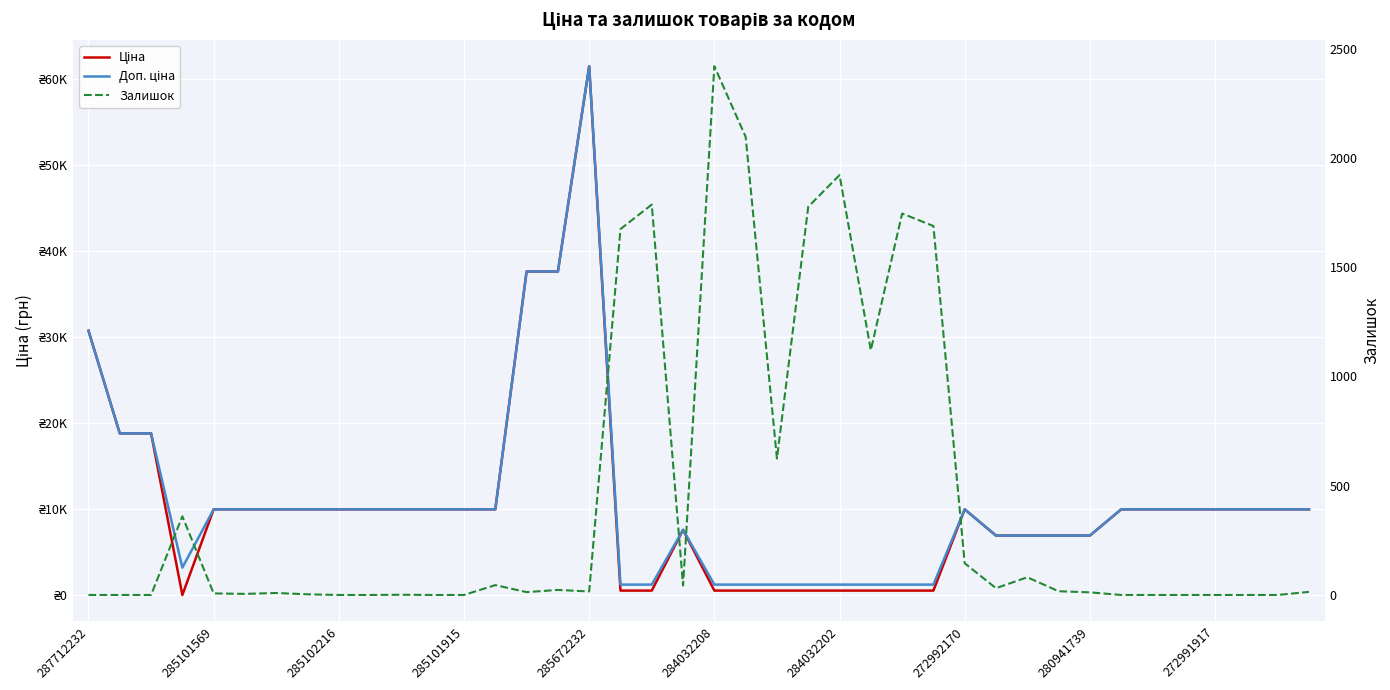

The value of Ціна at 15 is 22719.8. True or false?

False